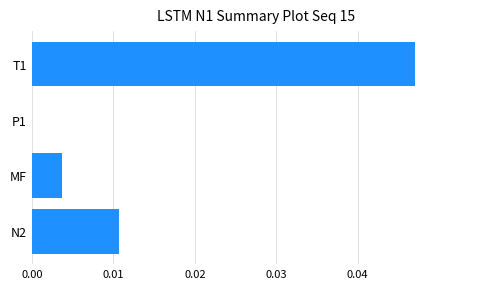

The value at N2 is 0.0. True or false?

True